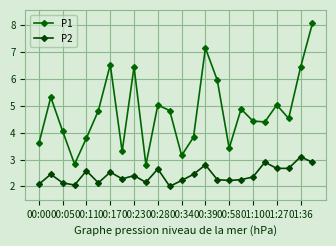

Is this an area chart (filled region under the line)?

No